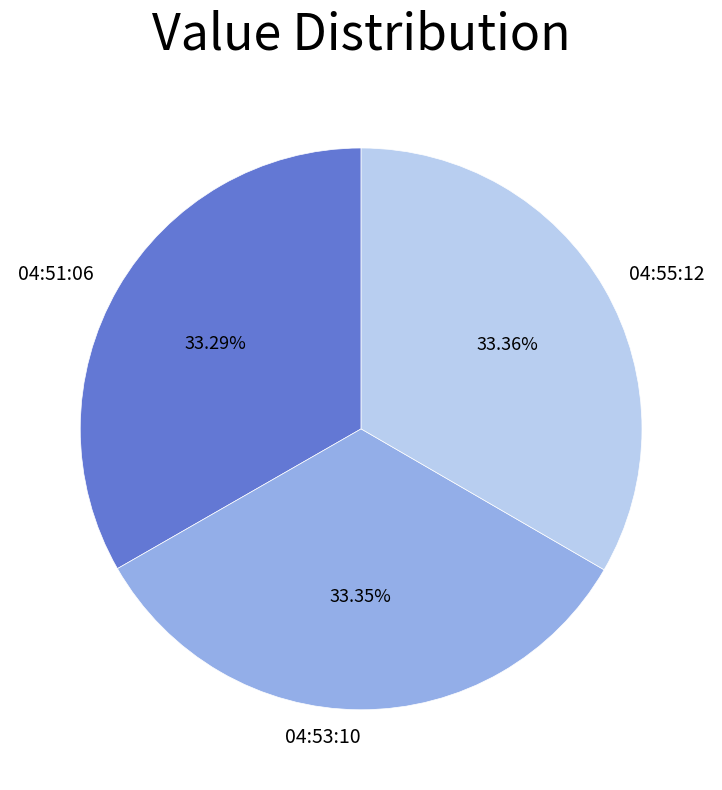

Is there any slice that represents more than half of the pie?

No